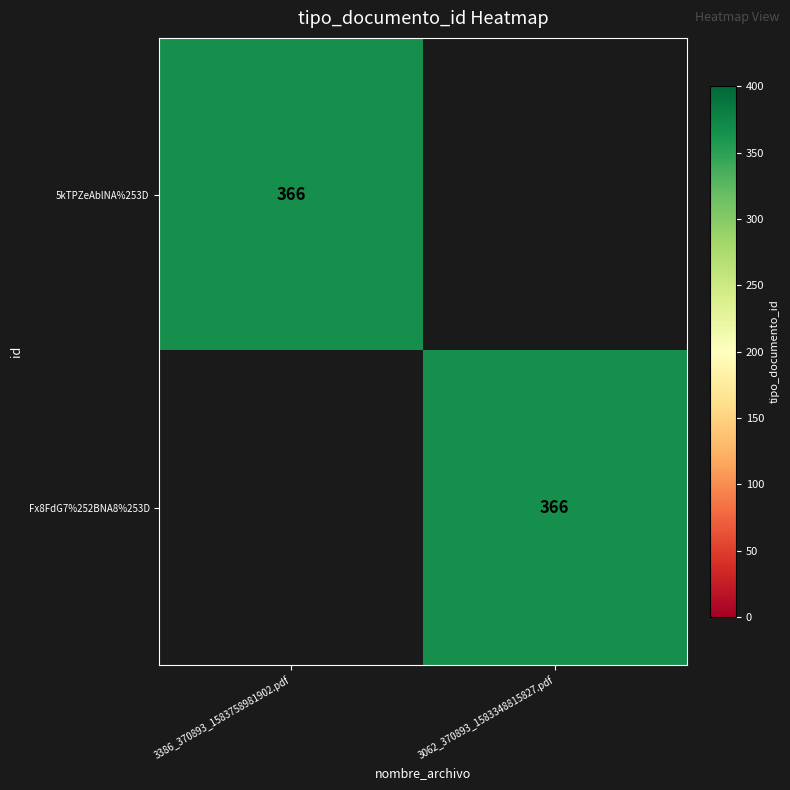

The Fx8FdG7%252BNA8%253D series shows 547 at 3062_370893_1583348815827.pdf. True or false?

False